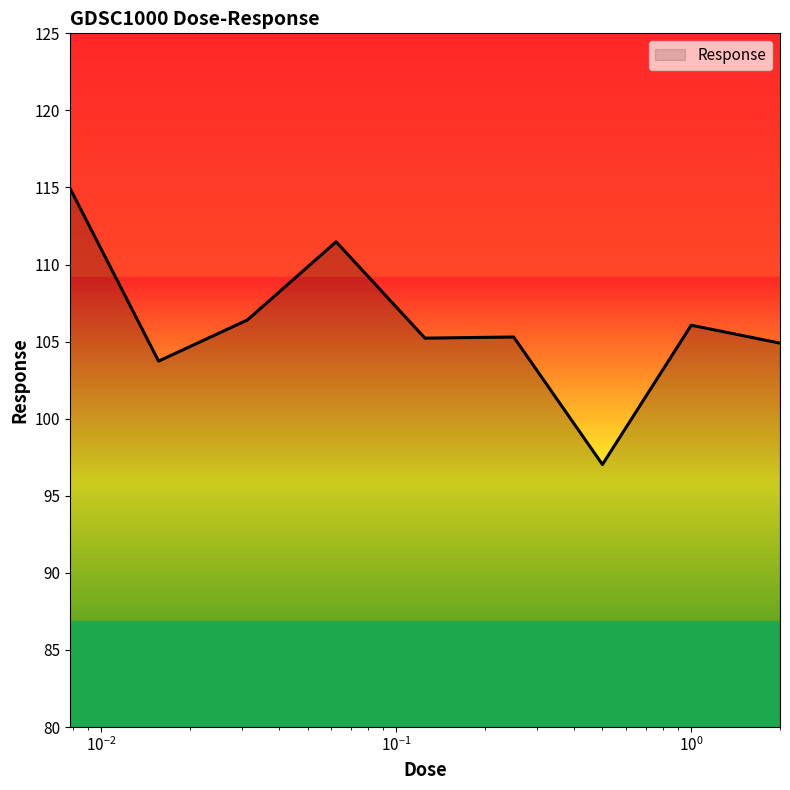

What is the difference between the maximum and minimum values?

17.9